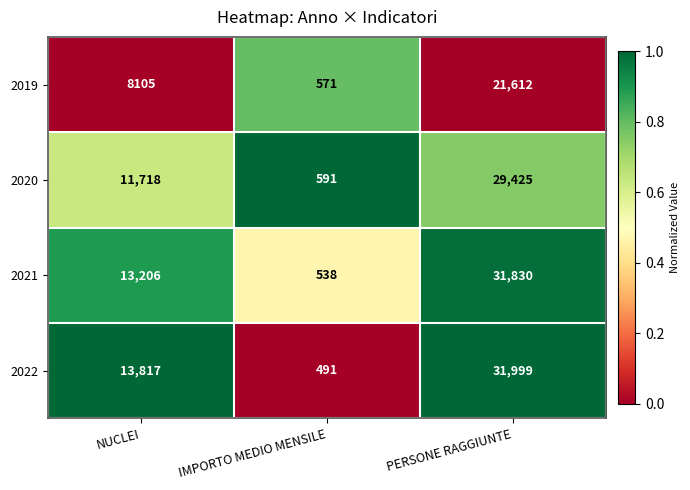

What is the difference between the 2021 values at NUCLEI and PERSONE RAGGIUNTE?

18624